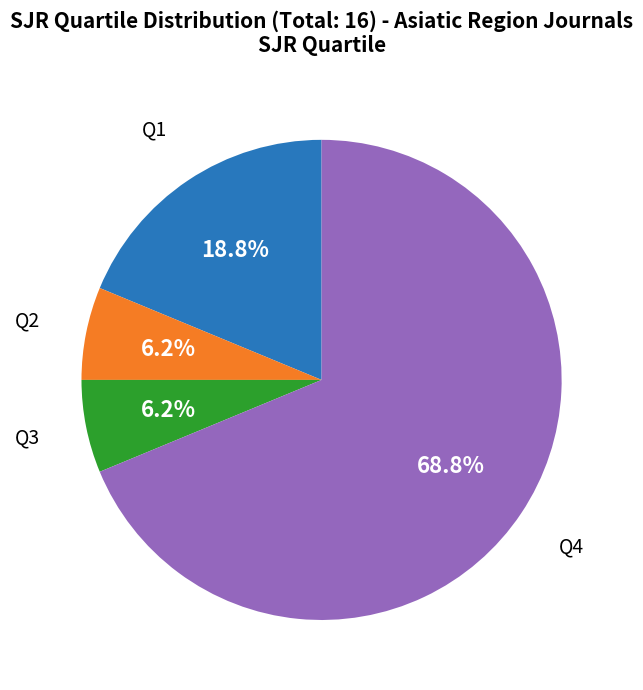

Does any single category account for the majority?

Yes